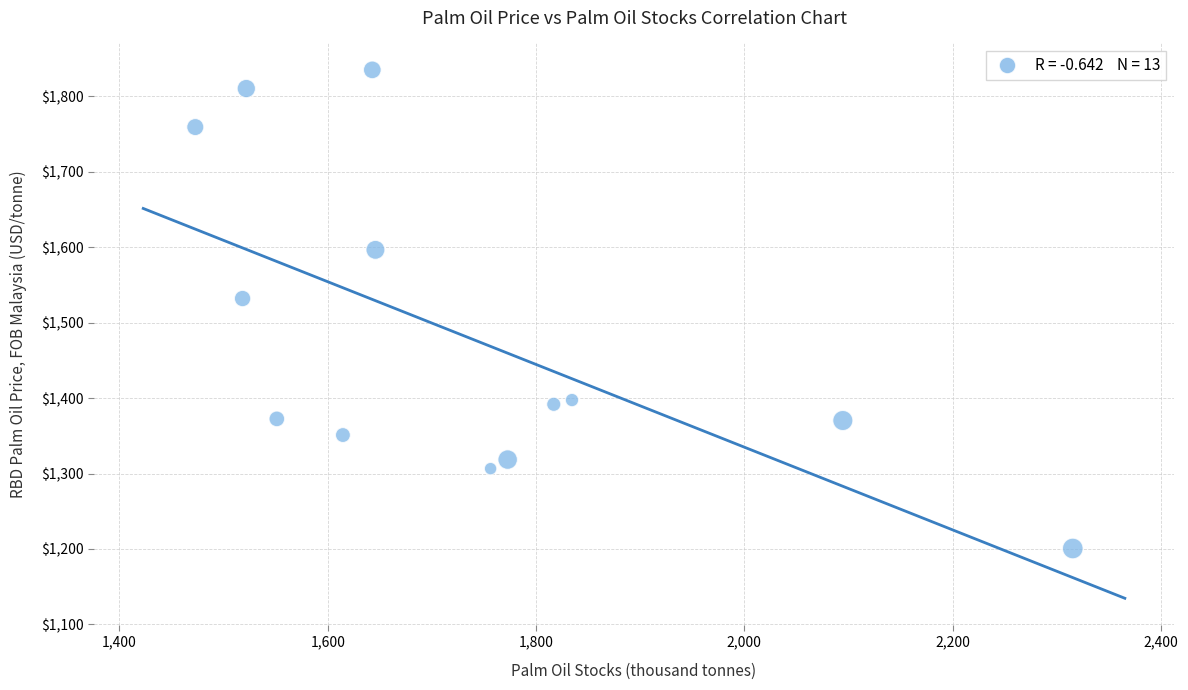

What Y value in the scatter plot is closest to 1517?

1531.9